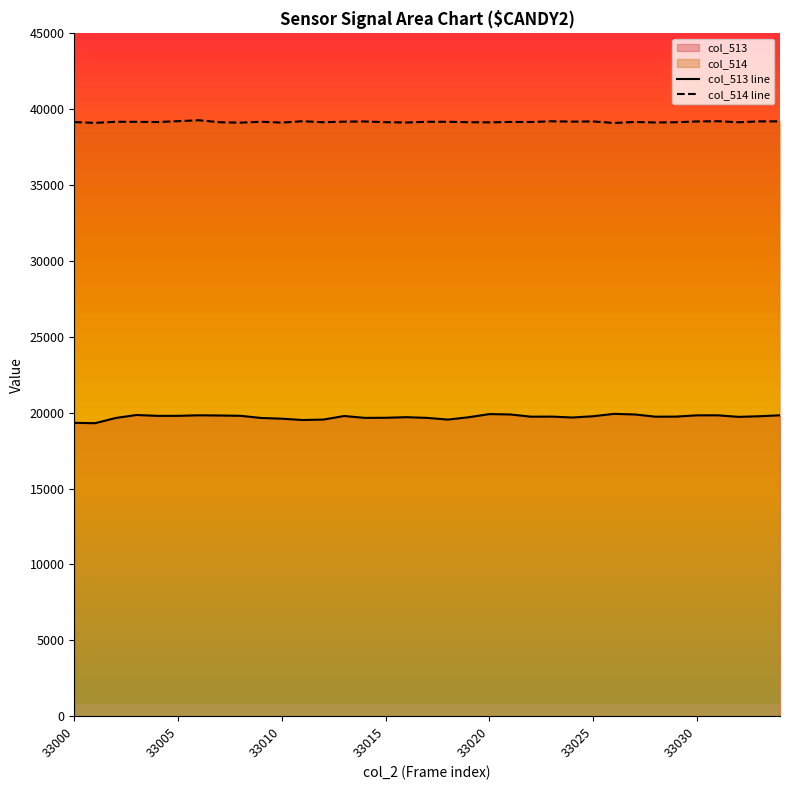

Which series has the widest spread of values?

col_513 line